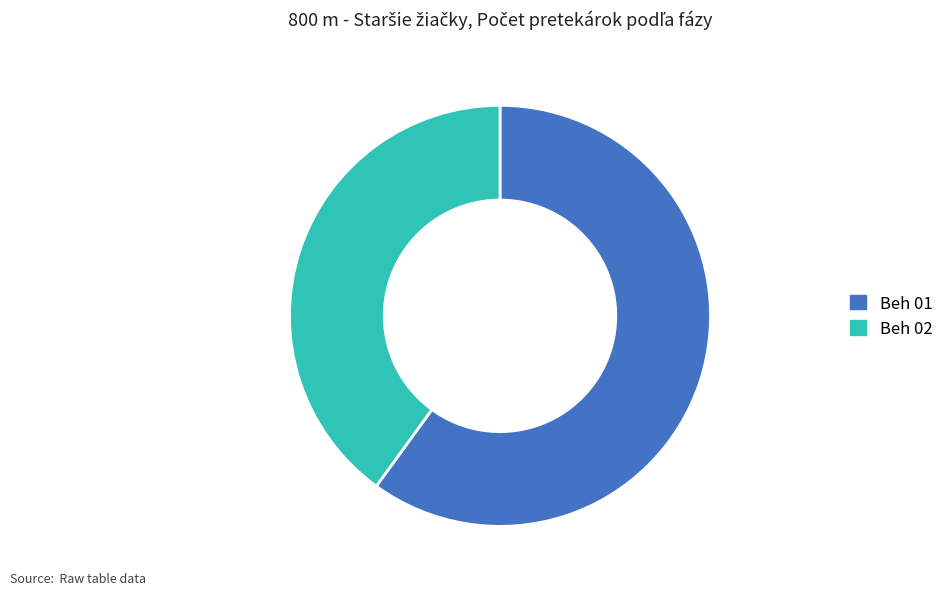

Combined, do Beh 02 and Beh 01 account for over 50%?

Yes